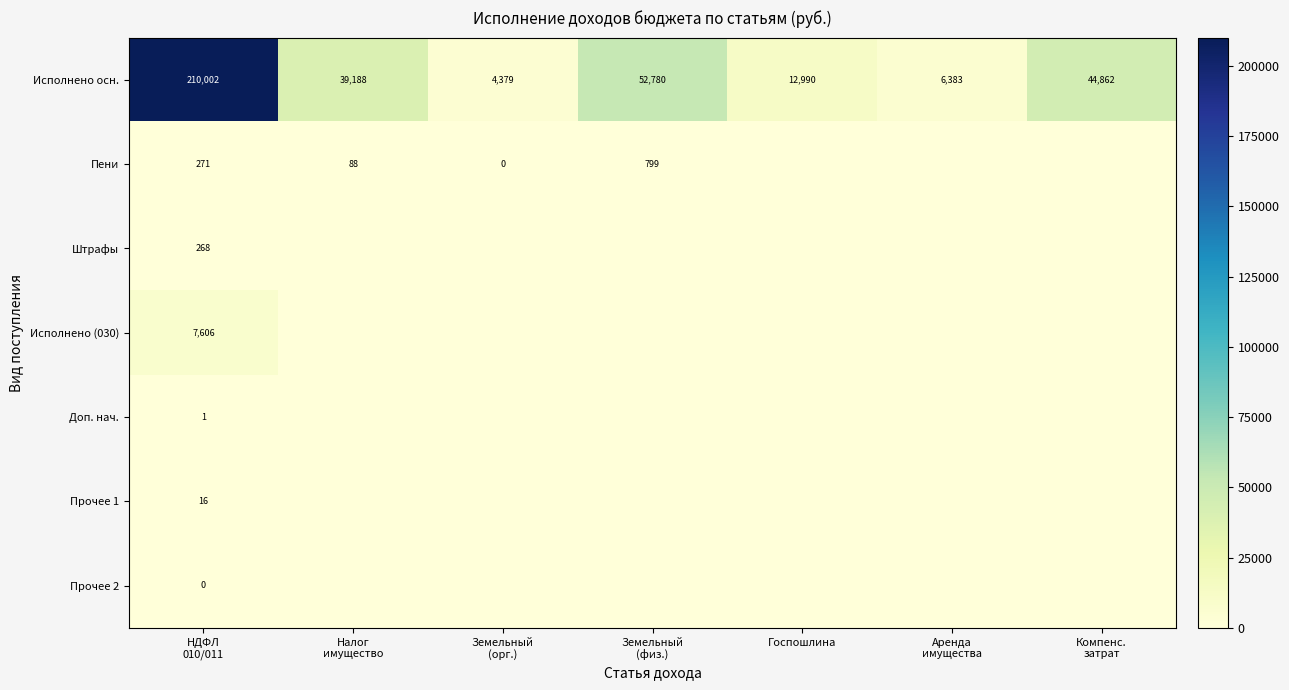

True or false: Исполнено осн. has a value of 9077 at Госпошлина.

False